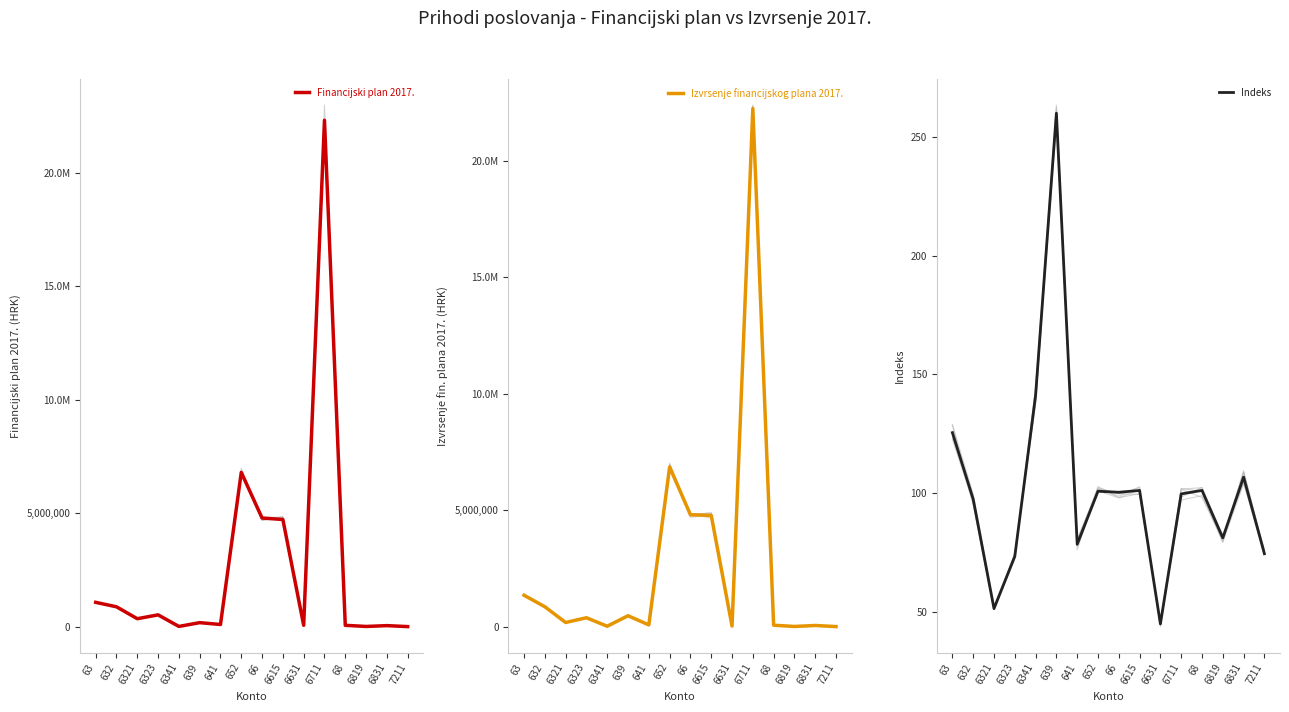

What is the total value across all series at 6341?

36314.9